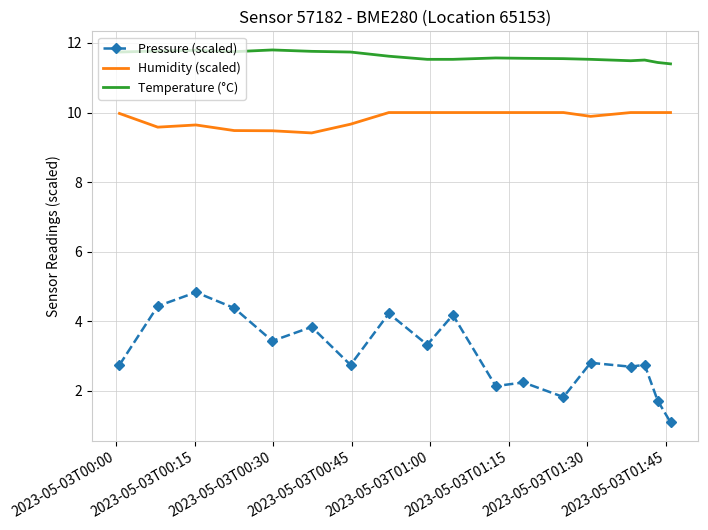

Rank the series by their maximum value, from lowest to highest.

Pressure (scaled), Humidity (scaled), Temperature (°C)